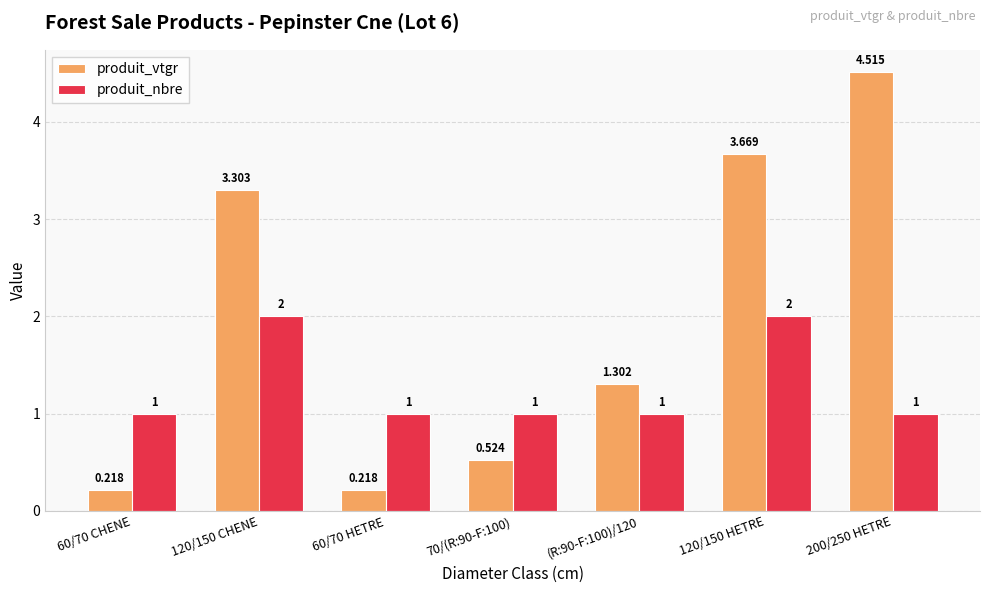

Which series has the largest range (max minus min)?

produit_vtgr